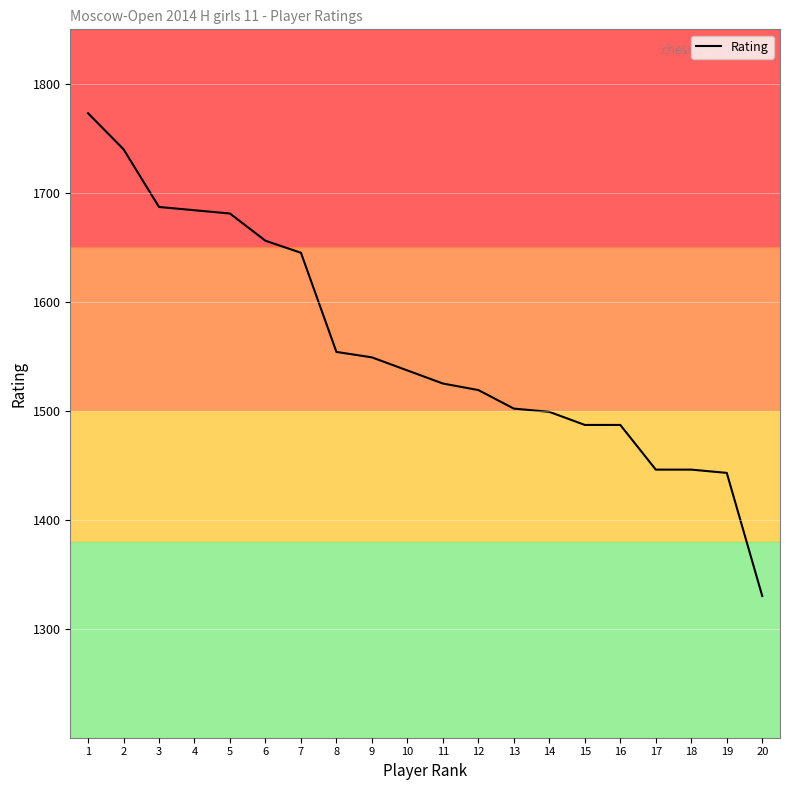

What is the smallest value displayed?

1330